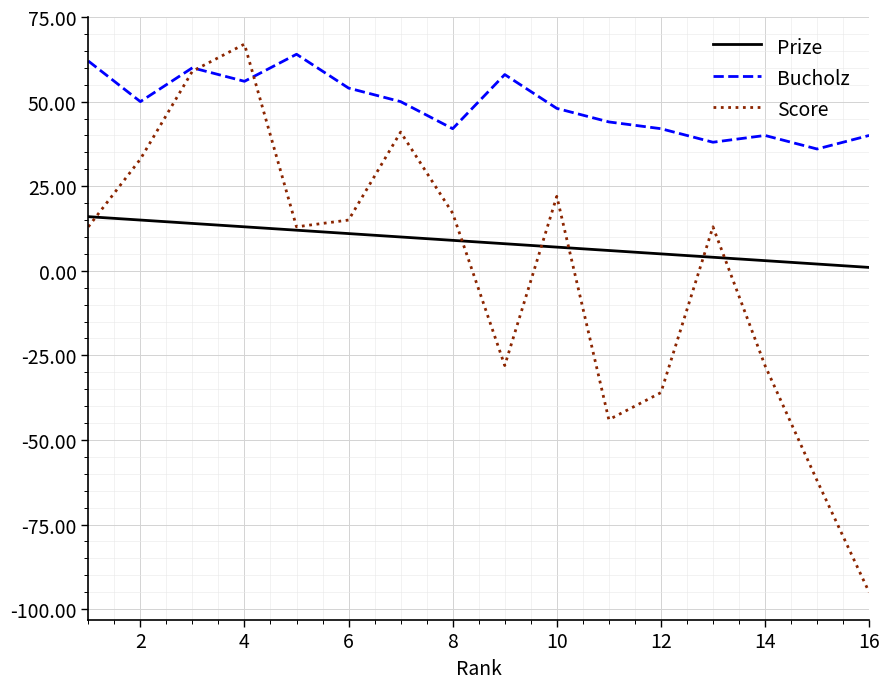

How many negative values does the Score series have?

6